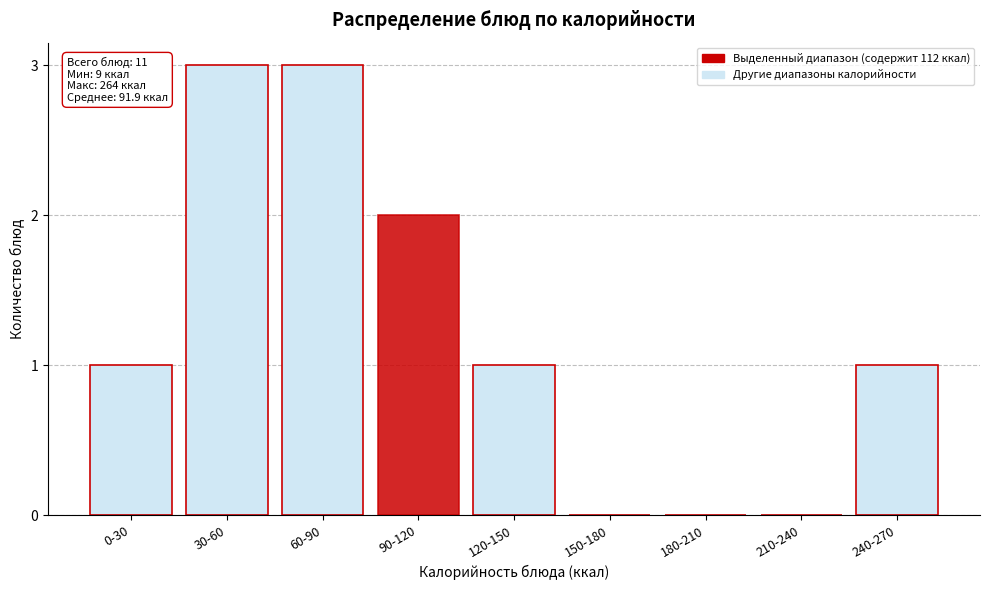

Reading left to right, extract all data points from this chart.

0-30=1	30-60=3	60-90=3	90-120=2	120-150=1	150-180=0	180-210=0	210-240=0	240-270=1